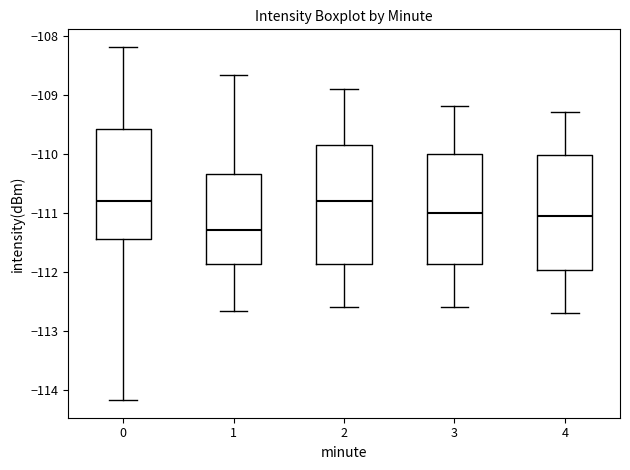

Where is the lower edge of the box at x = 4 on the y-axis? The values are not printed on the chart, so give them approximately, as read against the axis.

-112.0